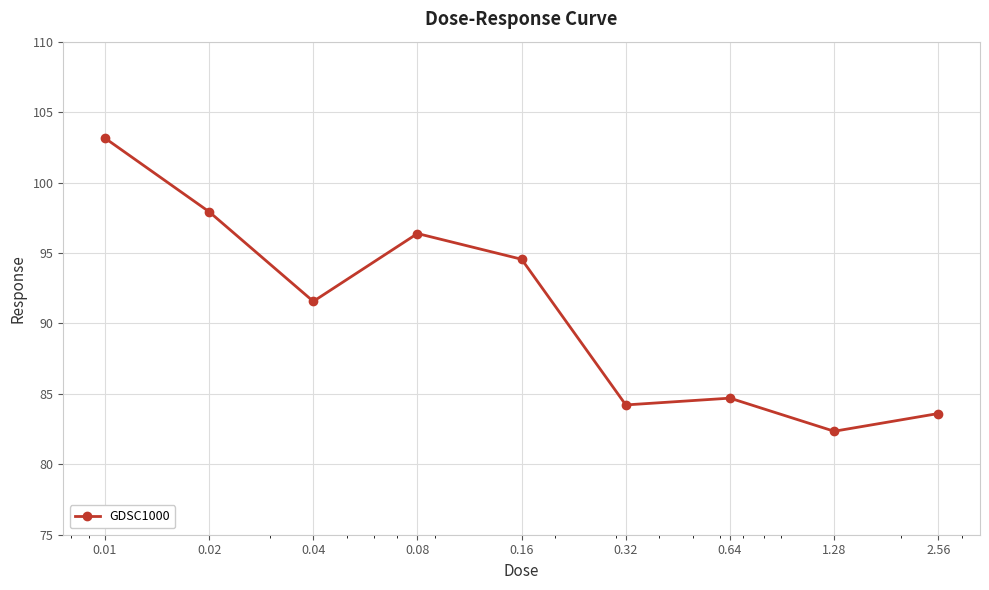

What is the smallest value displayed?

82.3